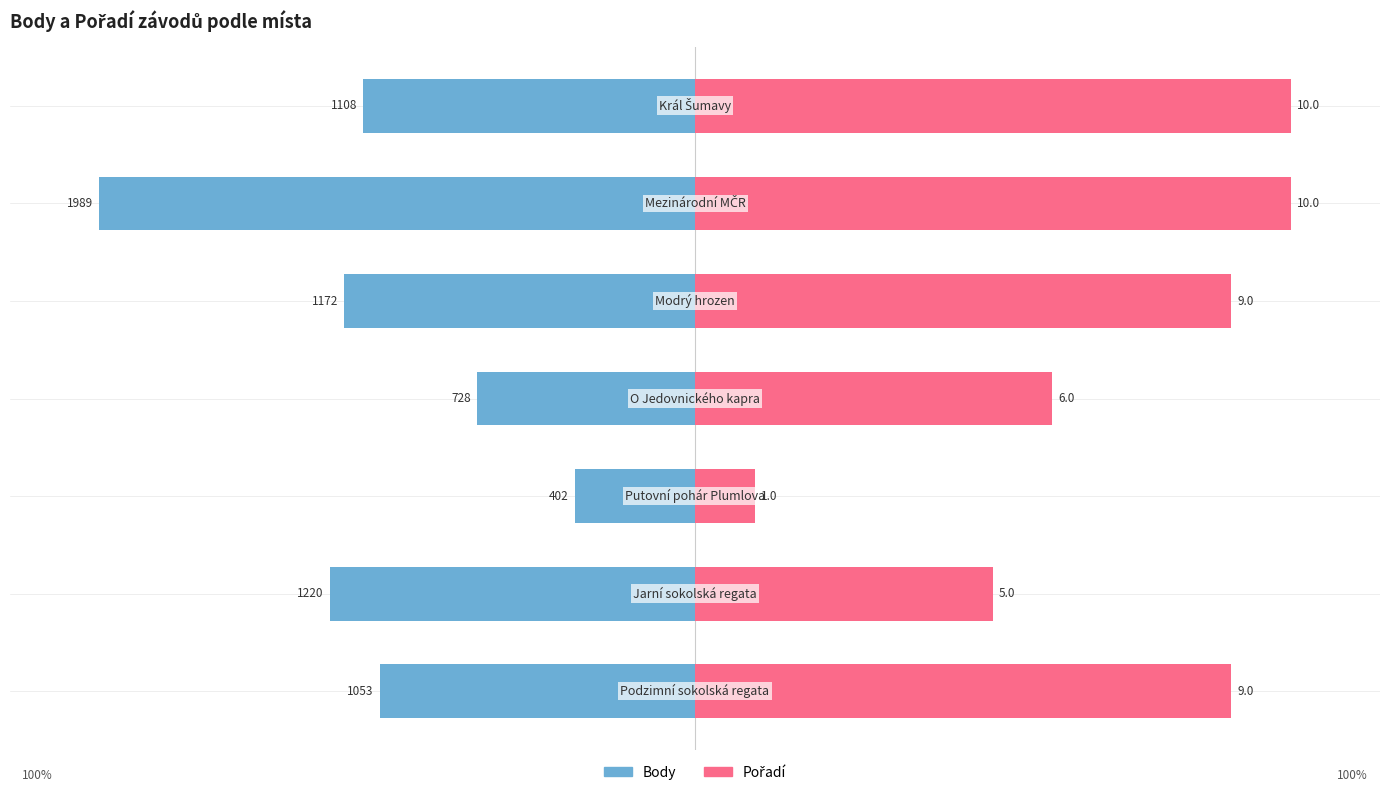

Reading left to right, extract all data points from this chart.

Body: 0=-52.9	1=-61.3	2=-20.2	3=-36.6	4=-58.9	5=-100.0	6=-55.7
Pořadí: 0=90.0	1=50.0	2=10.0	3=60.0	4=90.0	5=100.0	6=100.0